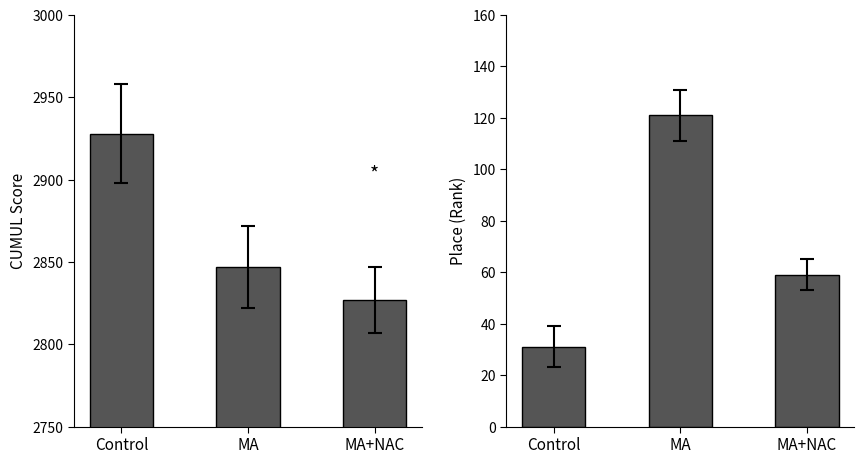

What is the maximum value for CUMUL?

2928